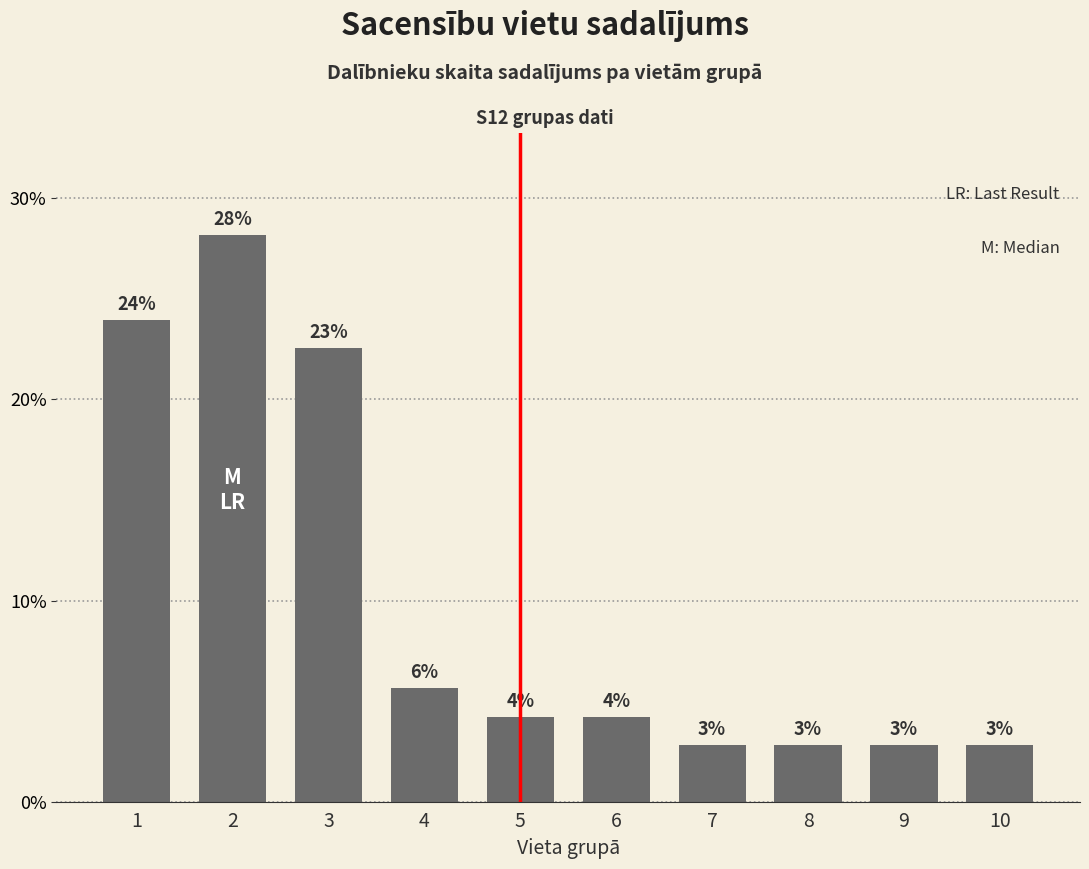

List the labels in order of value, largest first.

2, 1, 3, 4, 5, 6, 7, 8, 9, 10